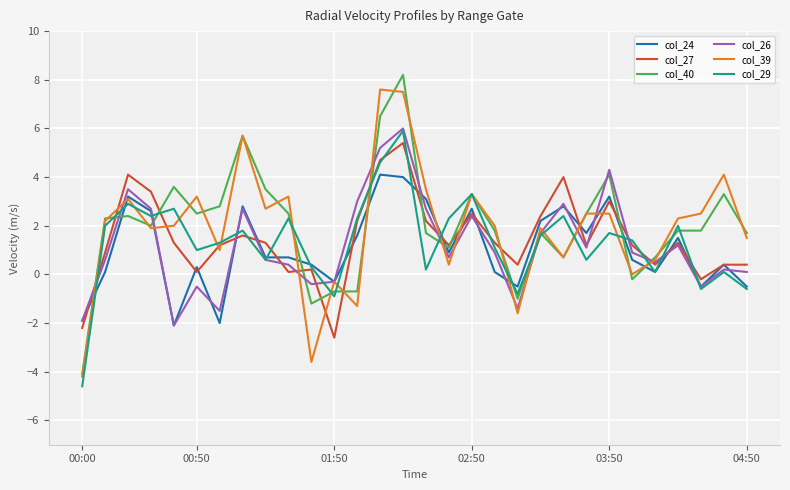

True or false: col_24 and col_40 cross at least once.

True